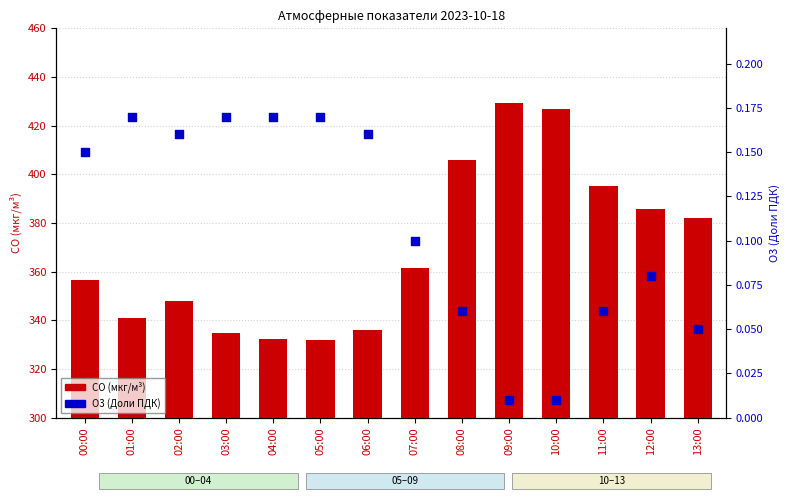

At which category is the sum across all series the highest?

09:00